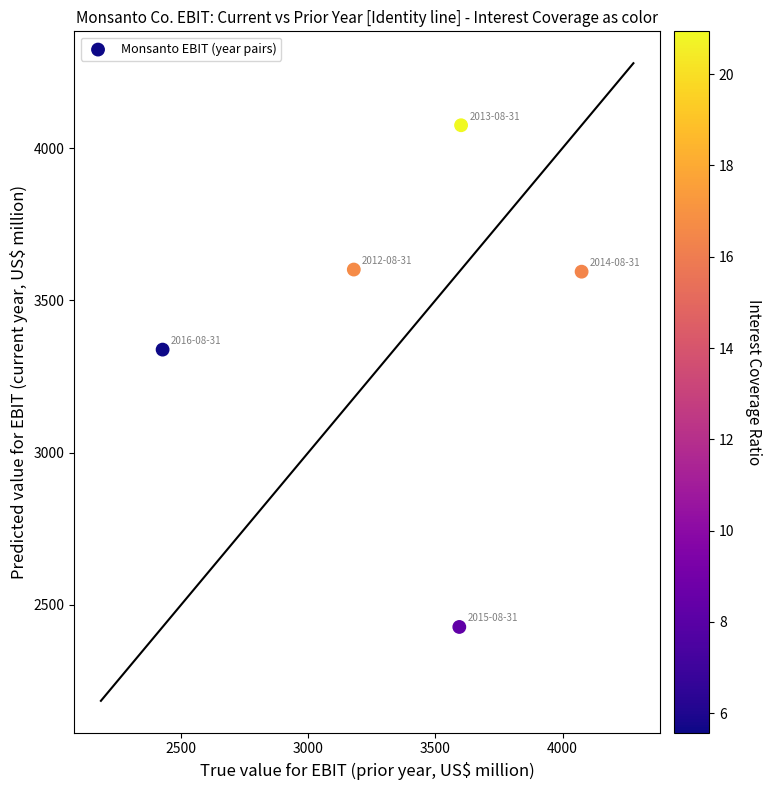

What Y value in the scatter plot is closest to 3251?

3338